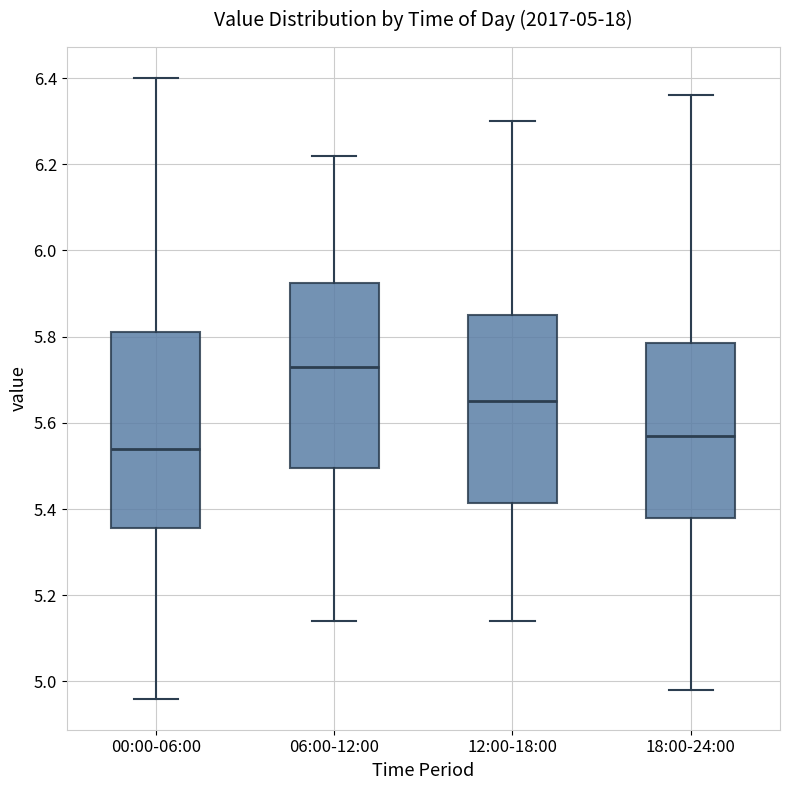

Which box has the highest median line?

06:00-12:00